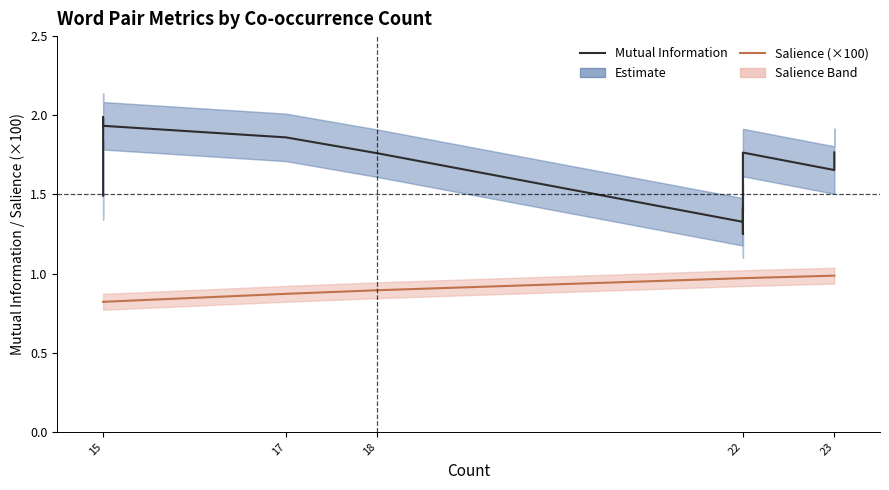

What is the average value of the Mutual Information series?

1.7